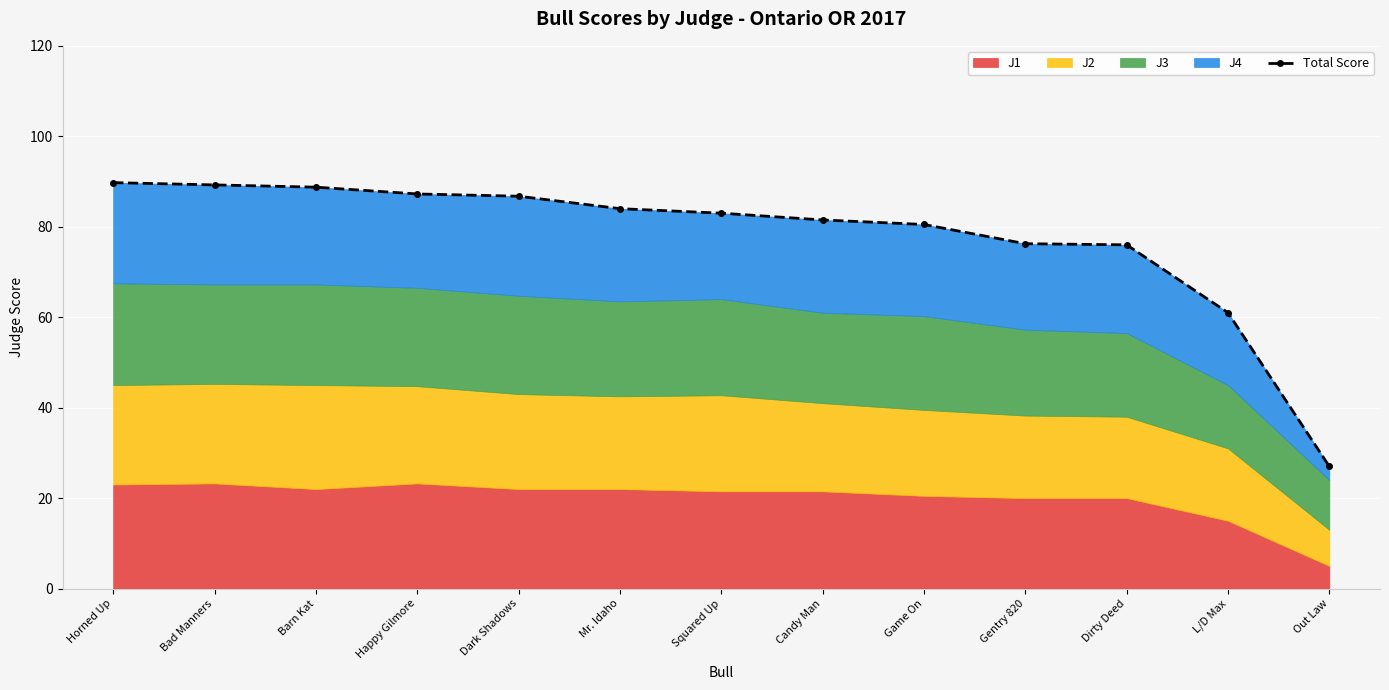

List the labels in order of value, largest first.

Horned Up, Bad Manners, Barn Kat, Happy Gilmore, Dark Shadows, Mr. Idaho, Squared Up, Candy Man, Game On, Gentry 820, Dirty Deed, L/D Max, Out Law